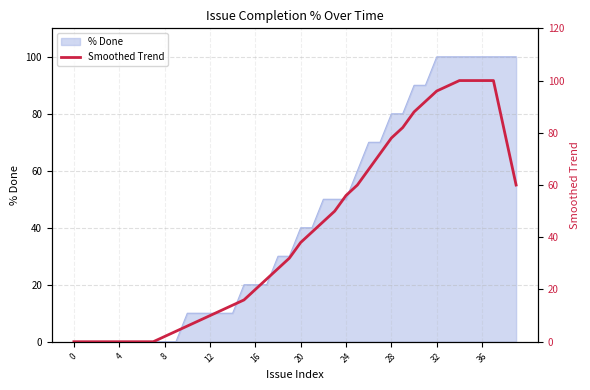

True or false: the data shows 4 at 14.

False